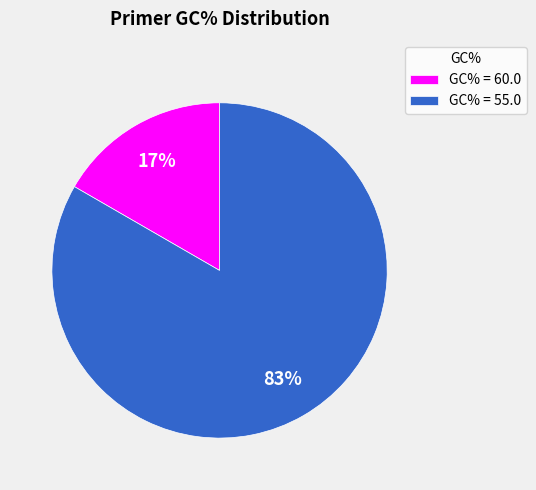

To the nearest percent, what portion does GC% = 60.0 represent?

17%